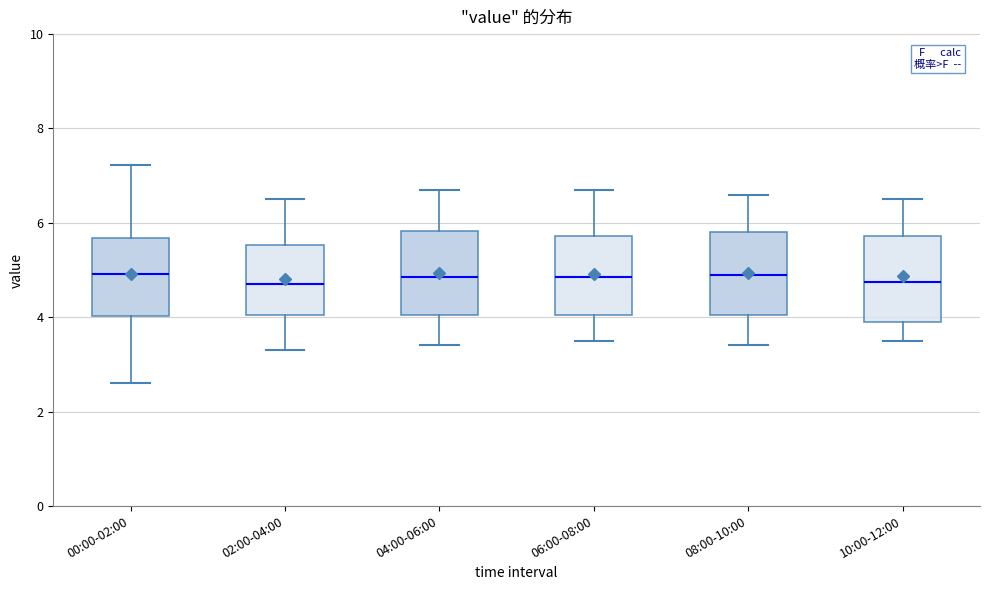

Reading left to right, read every box against the y-axis: the position of its median line, the range the box covers, and the ends of its whiskers. The values are not printed on the chart, so give them approximately, as read against the axis.

00:00-02:00: median 5.0, box 4.0 to 5.6, whiskers 2.6 to 7.2
02:00-04:00: median 4.8, box 4.0 to 5.6, whiskers 3.4 to 6.6
04:00-06:00: median 4.8, box 4.0 to 5.8, whiskers 3.4 to 6.8
06:00-08:00: median 4.8, box 4.0 to 5.8, whiskers 3.6 to 6.8
08:00-10:00: median 5.0, box 4.0 to 5.8, whiskers 3.4 to 6.6
10:00-12:00: median 4.8, box 4.0 to 5.8, whiskers 3.6 to 6.6